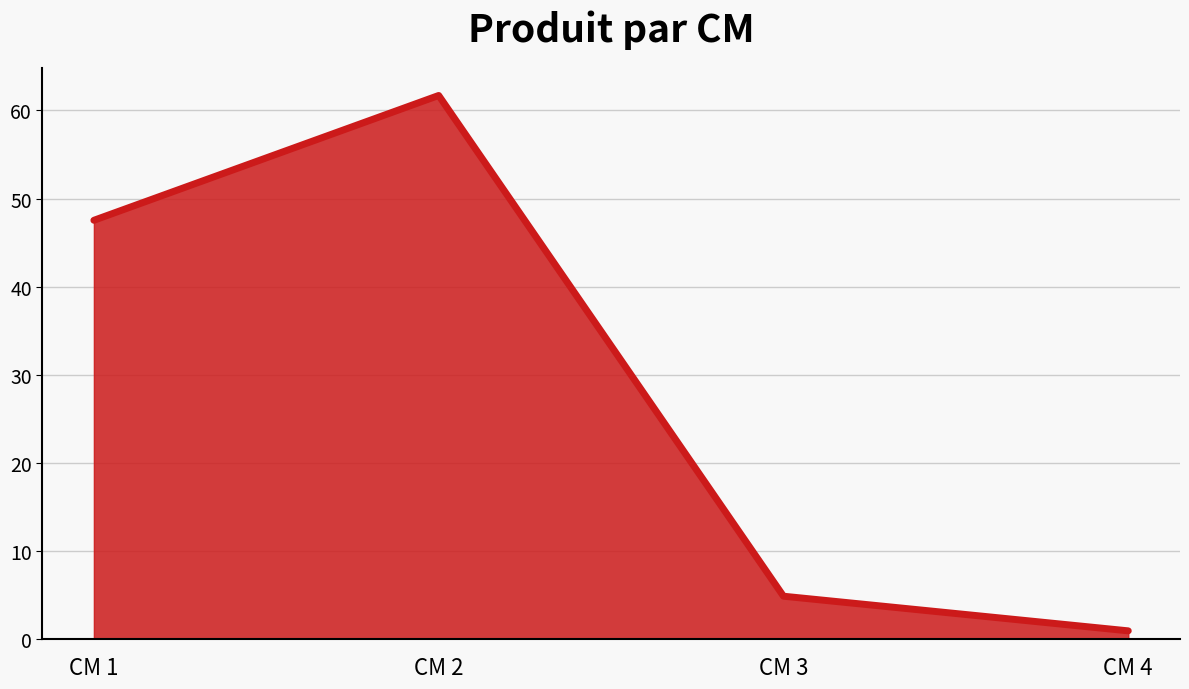

What is the value of the 4th point from the left?

1.0